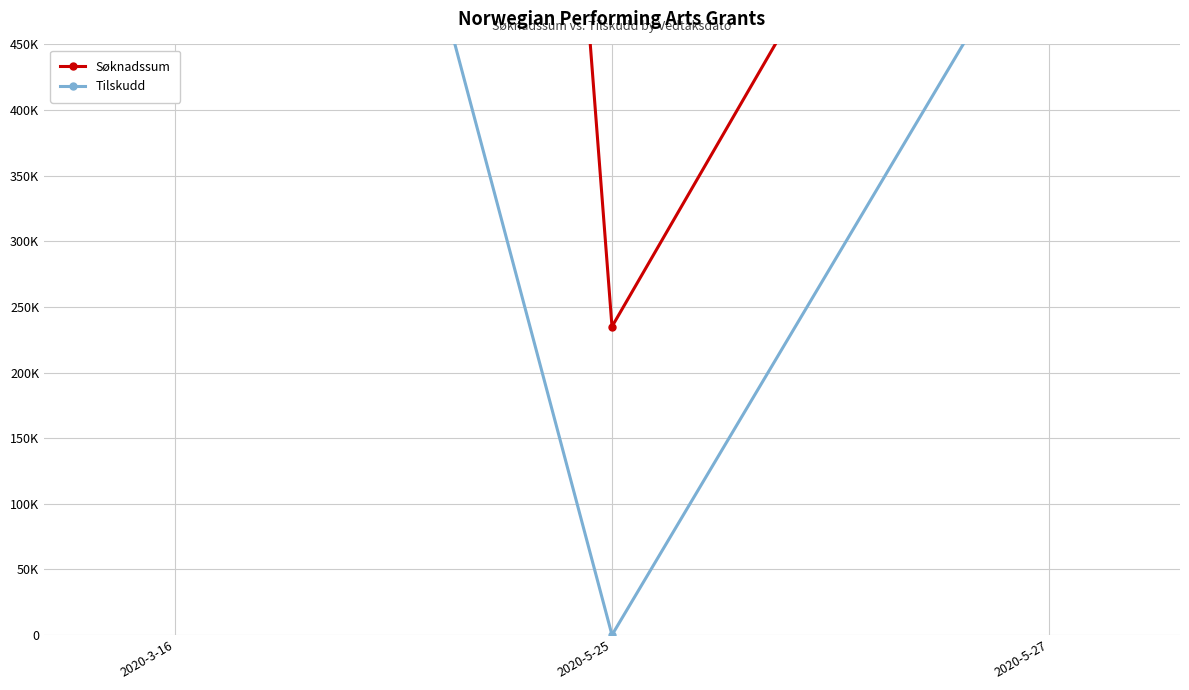

Does the chart display data point markers on the line(s)?

Yes